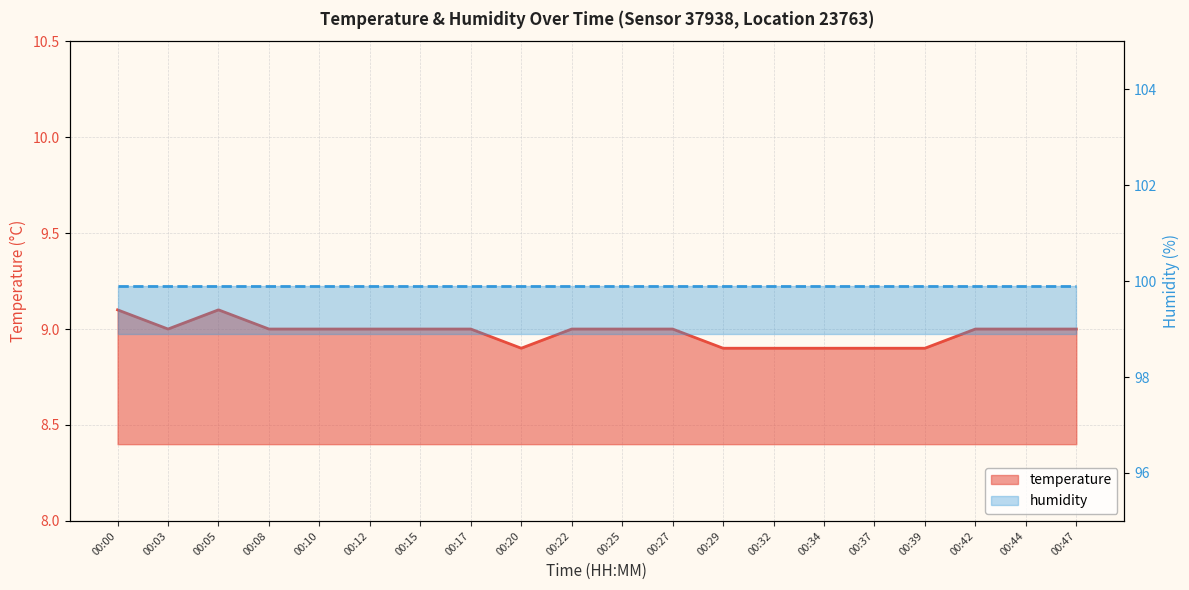

Reading left to right, transcribe all the data shown in this chart.

00:00=9.1	00:03=9.0	00:05=9.1	00:08=9.0	00:10=9.0	00:12=9.0	00:15=9.0	00:17=9.0	00:20=8.9	00:22=9.0	00:25=9.0	00:27=9.0	00:29=8.9	00:32=8.9	00:34=8.9	00:37=8.9	00:39=8.9	00:42=9.0	00:44=9.0	00:47=9.0